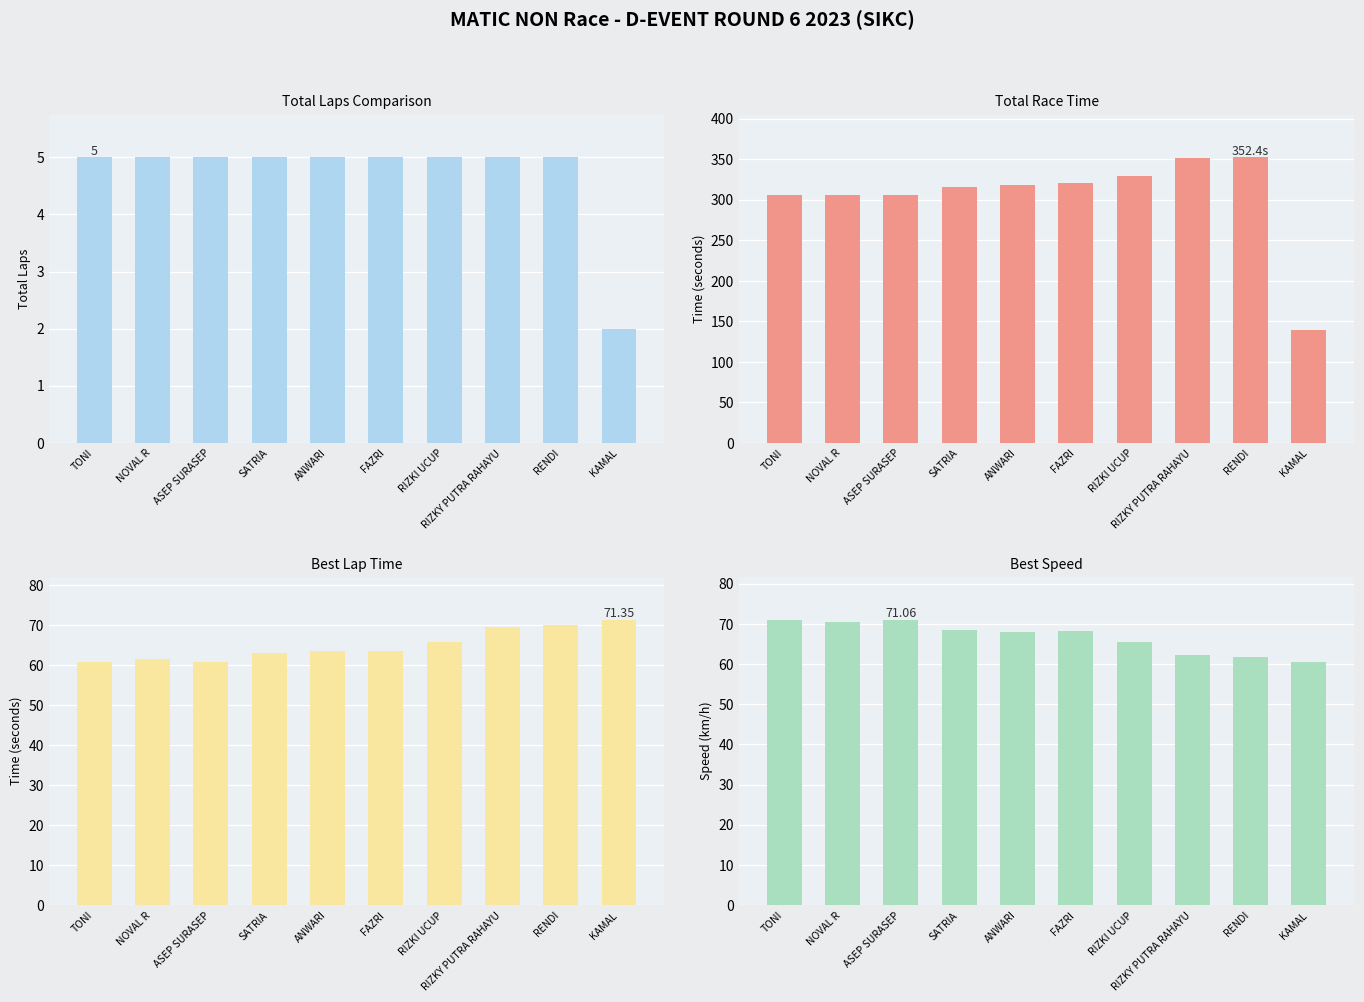

Which has a higher value, ANWARI or FAZRI?

ANWARI